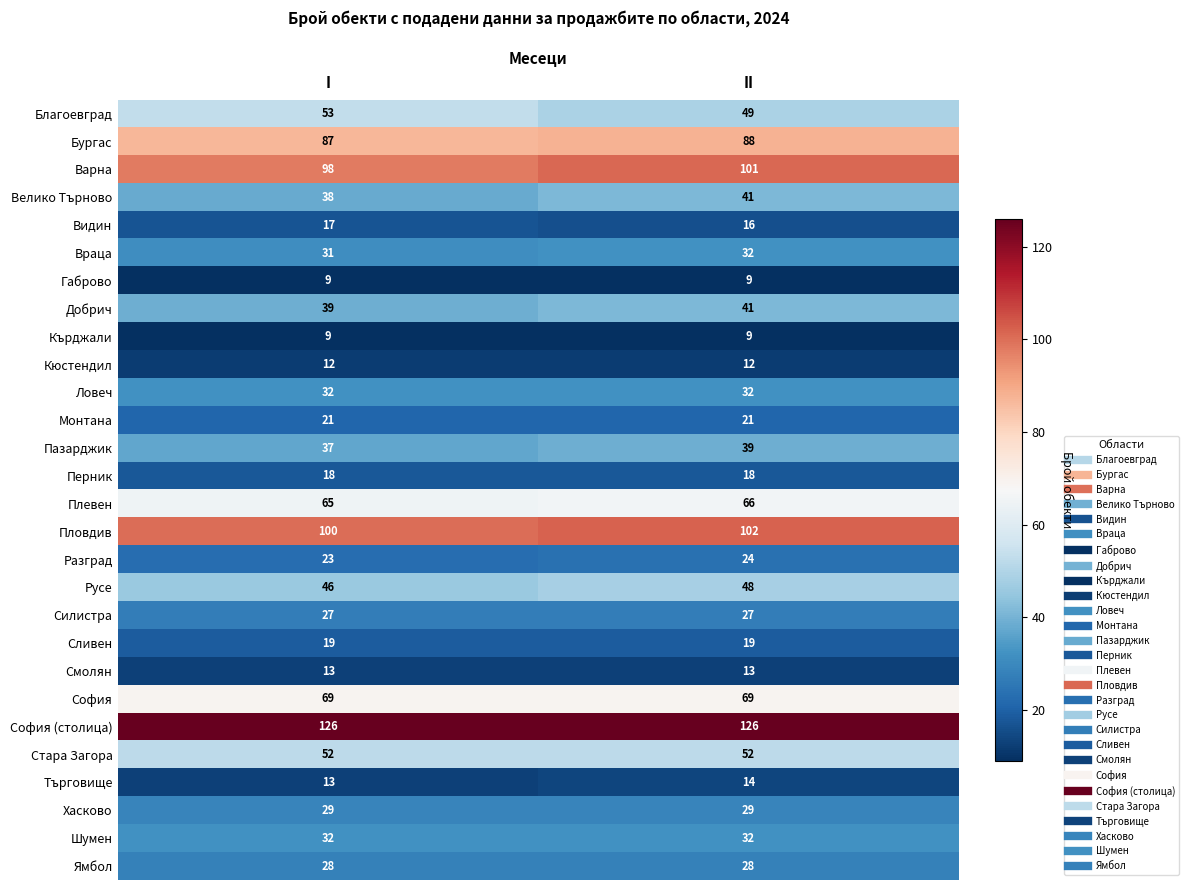

Which series has the widest spread of values?

Благоевград